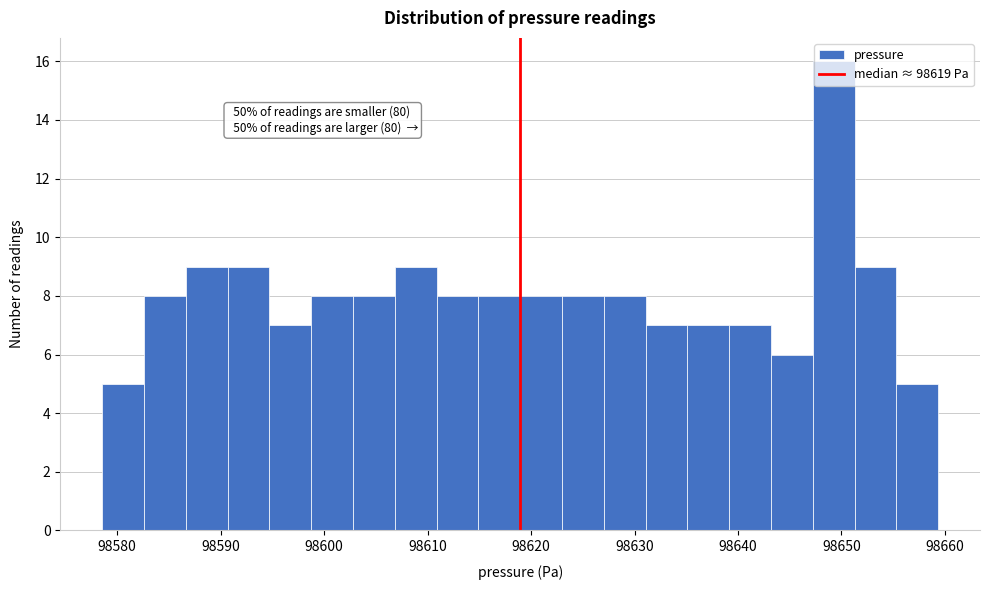

Which range on the x-axis has the tallest bar?

98647 to 98651